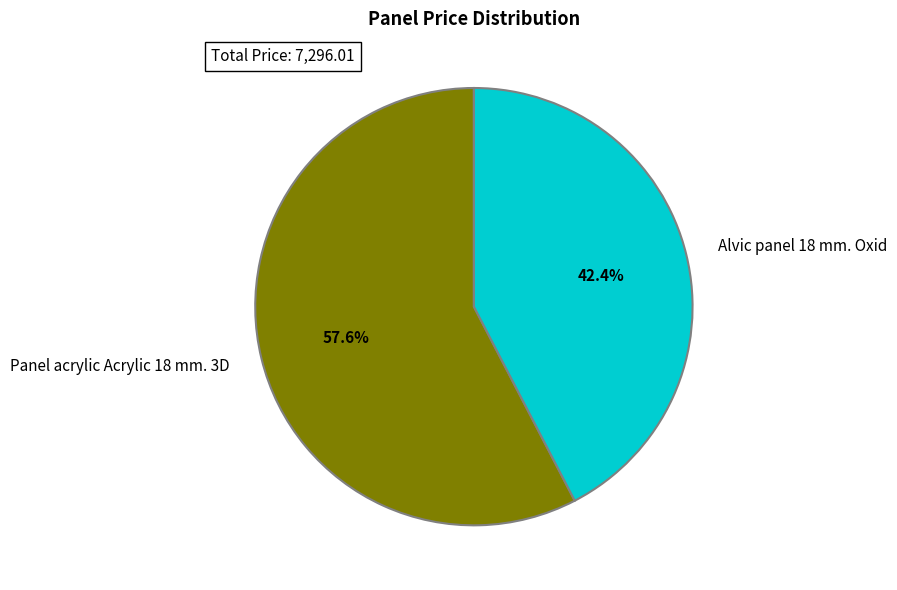

Count the number of slices in the pie.

2